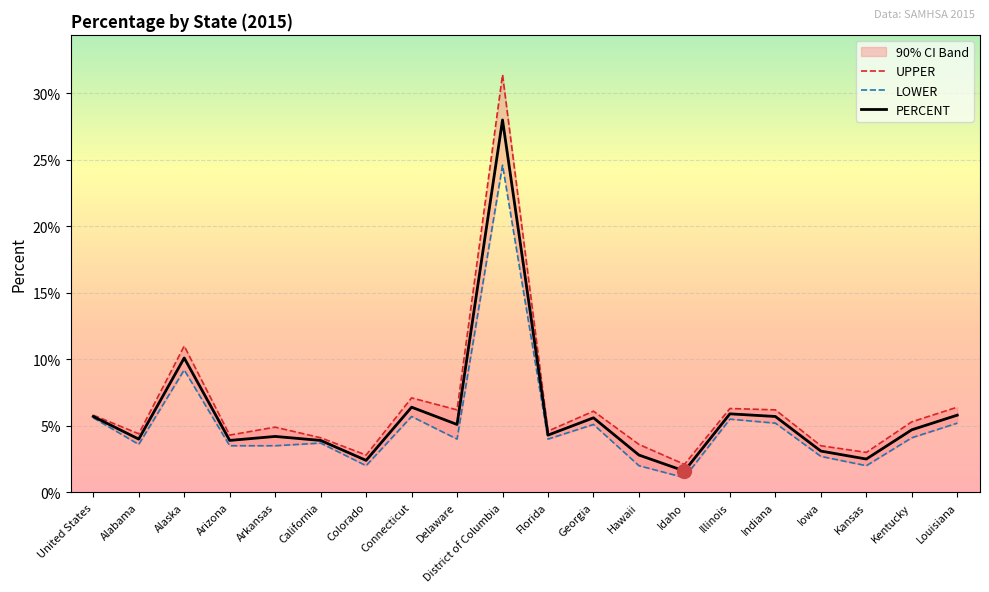

In PERCENT, how many points are higher than both neighbors (excluding endpoints)?

6